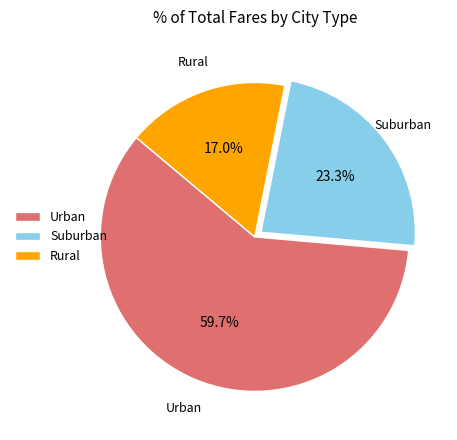

What is the ratio of the value at Rural to the value at Urban?

0.3